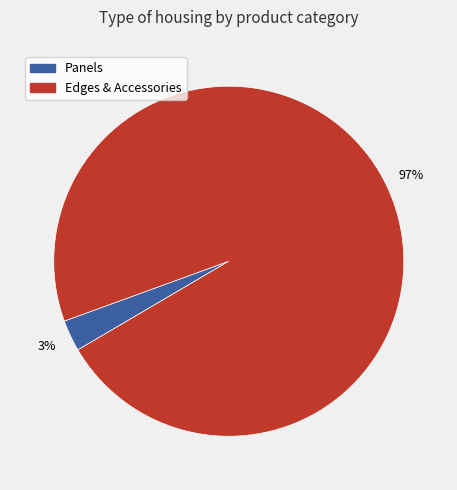

Is there any slice that represents more than half of the pie?

Yes